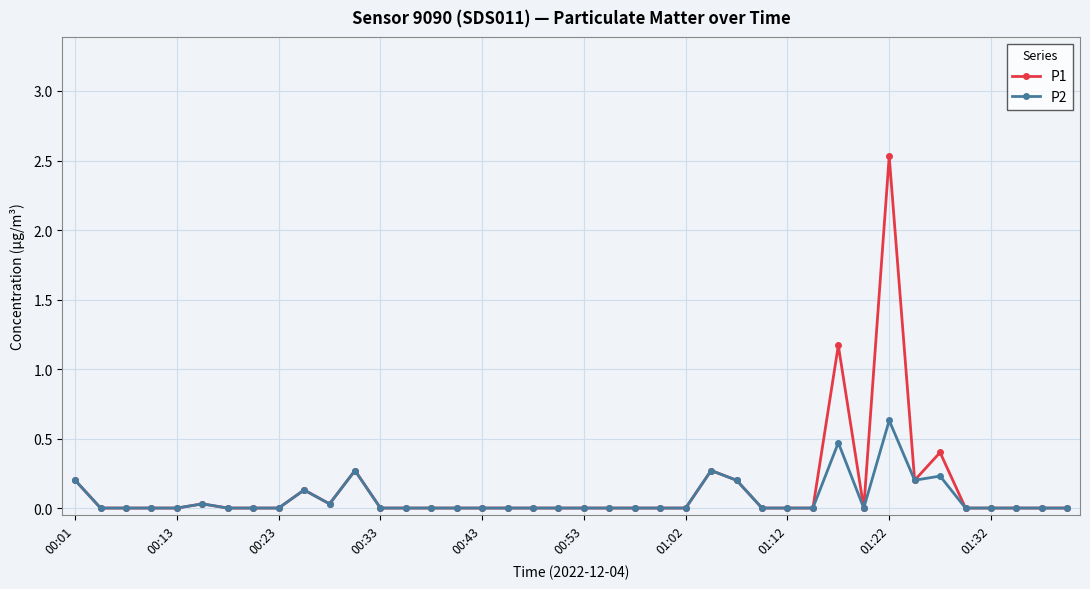

What is the highest value of the P1 series?

2.5